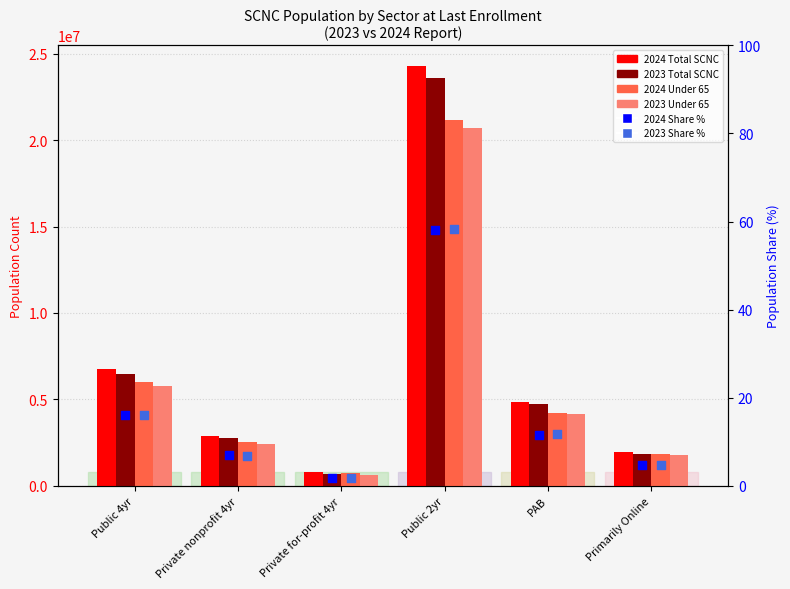

What is the total value across all series at Private for-profit 4yr?

2786349.5